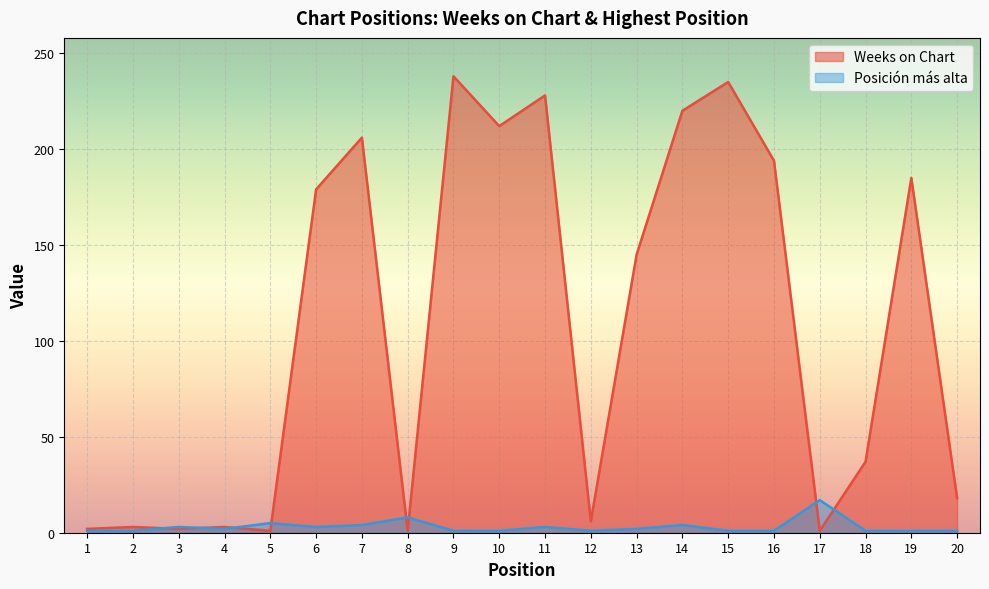

Reading right to left, transcribe all the data shown in this chart.

Weeks on Chart: 20=18	19=185	18=37	17=1	16=194	15=235	14=220	13=145	12=6	11=228	10=212	9=238	8=1	7=206	6=179	5=1	4=3	3=2	2=3	1=2
Posición más alta: 20=1	19=1	18=1	17=17	16=1	15=1	14=4	13=2	12=1	11=3	10=1	9=1	8=8	7=4	6=3	5=5	4=2	3=3	2=1	1=1